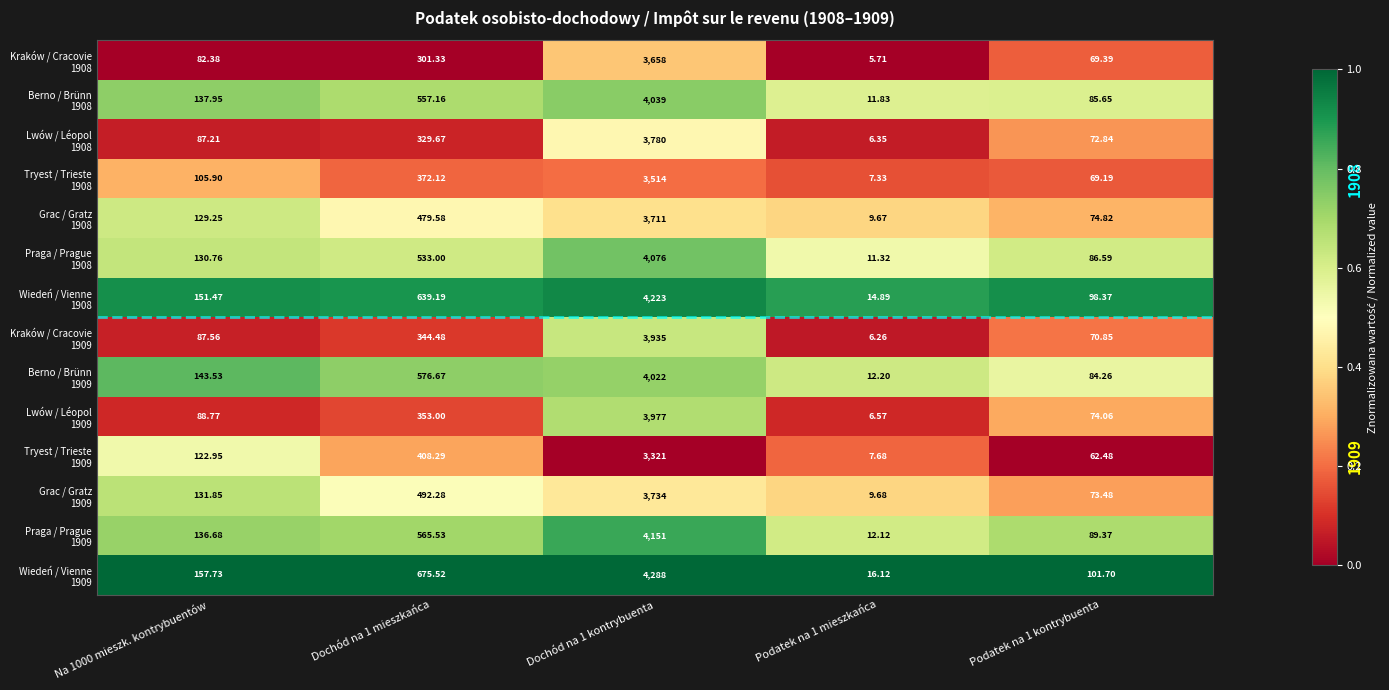

How many data points does each series have?

5